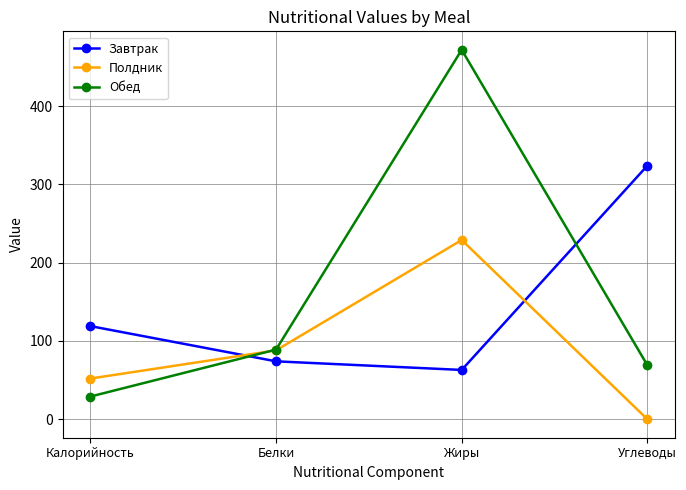

How many interior local peaks does the Полдник series have?

1